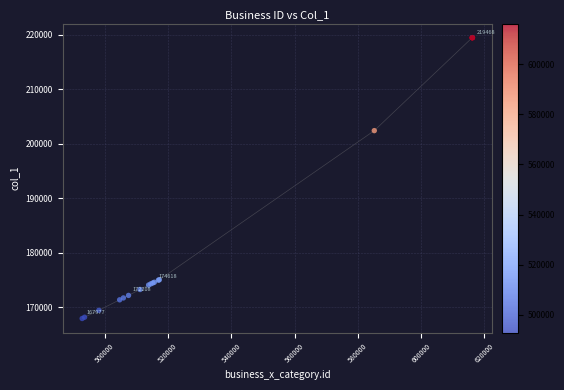

What Y value in the scatter plot is closest to 193732?

202428